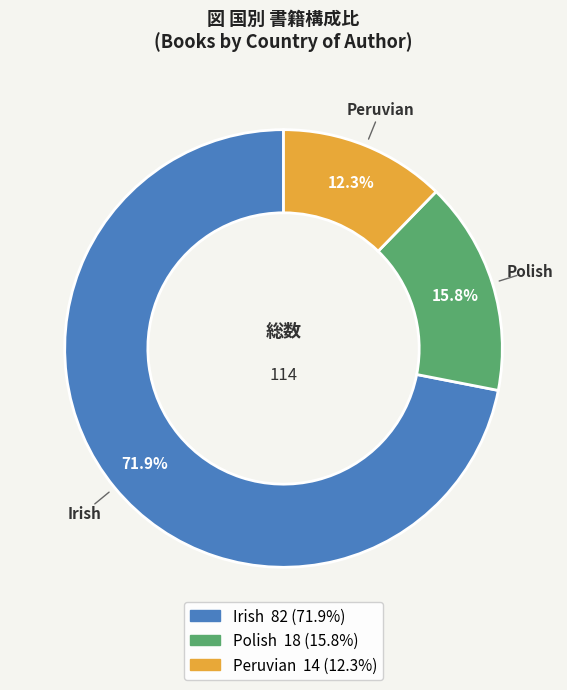

Count the number of slices in the pie.

3